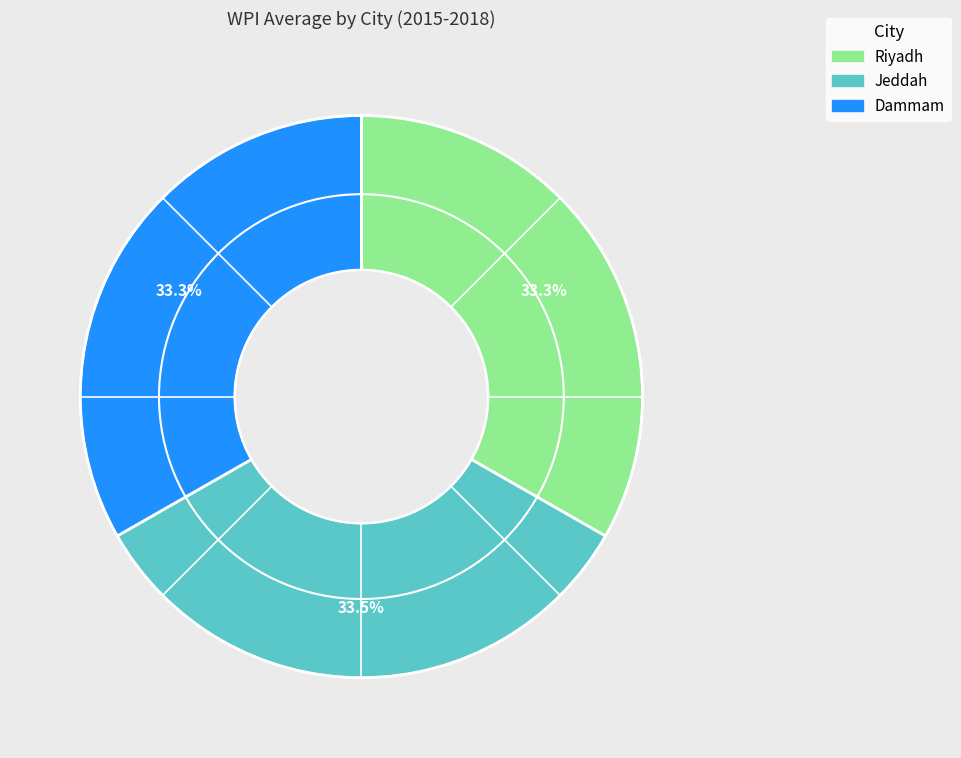

Does Jeddah account for over 50% of the chart?

No